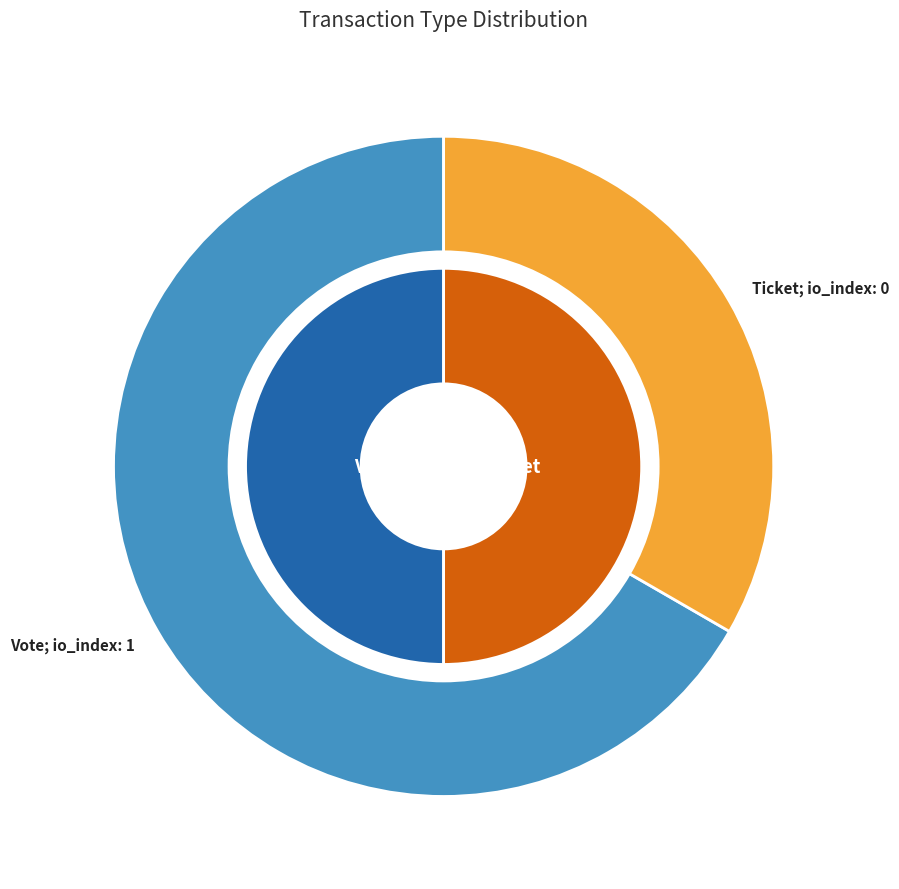

Does Vote represent more than half of the total?

Yes